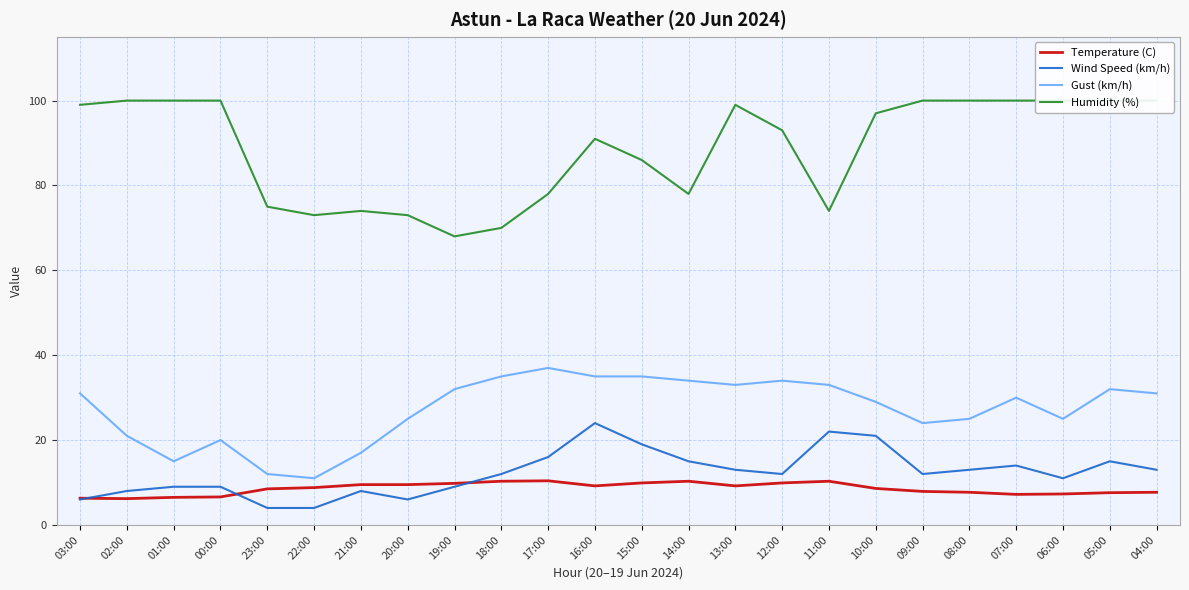

Rank the series by their maximum value, from lowest to highest.

Temperature (C), Wind Speed (km/h), Gust (km/h), Humidity (%)